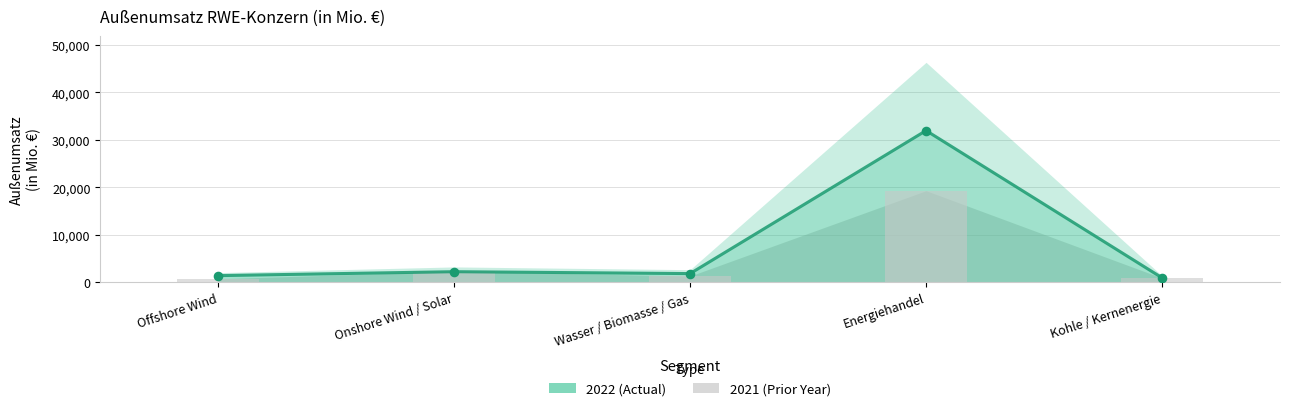

Which series contains the highest Y value?

2022